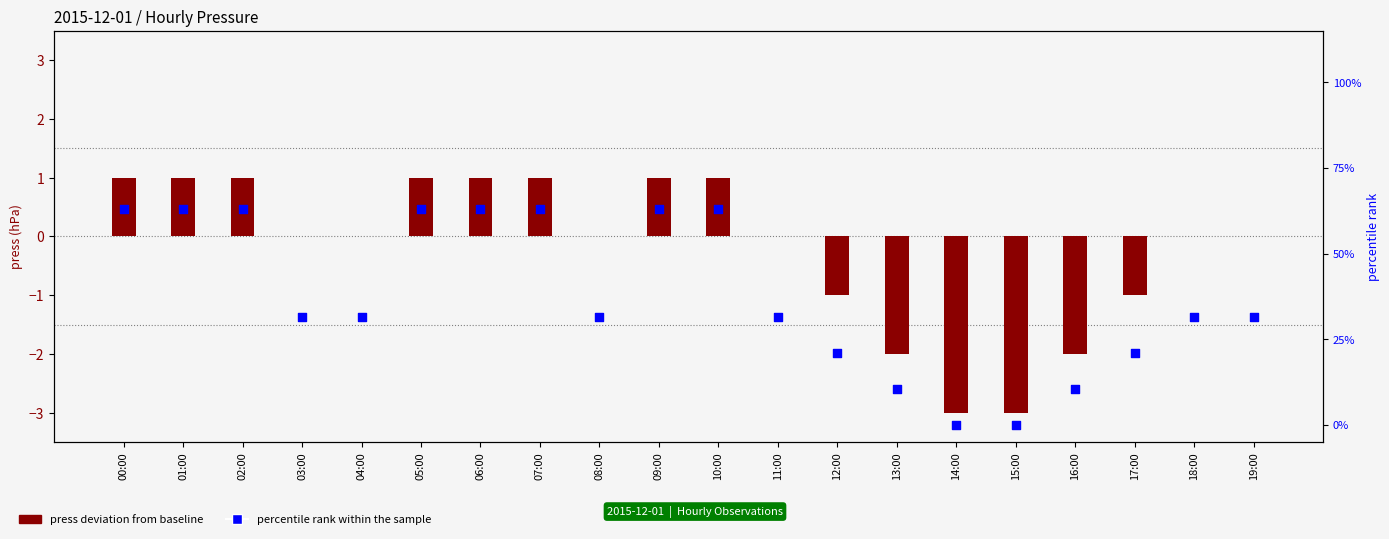

At how many categories does at least one series exceed 61?

8